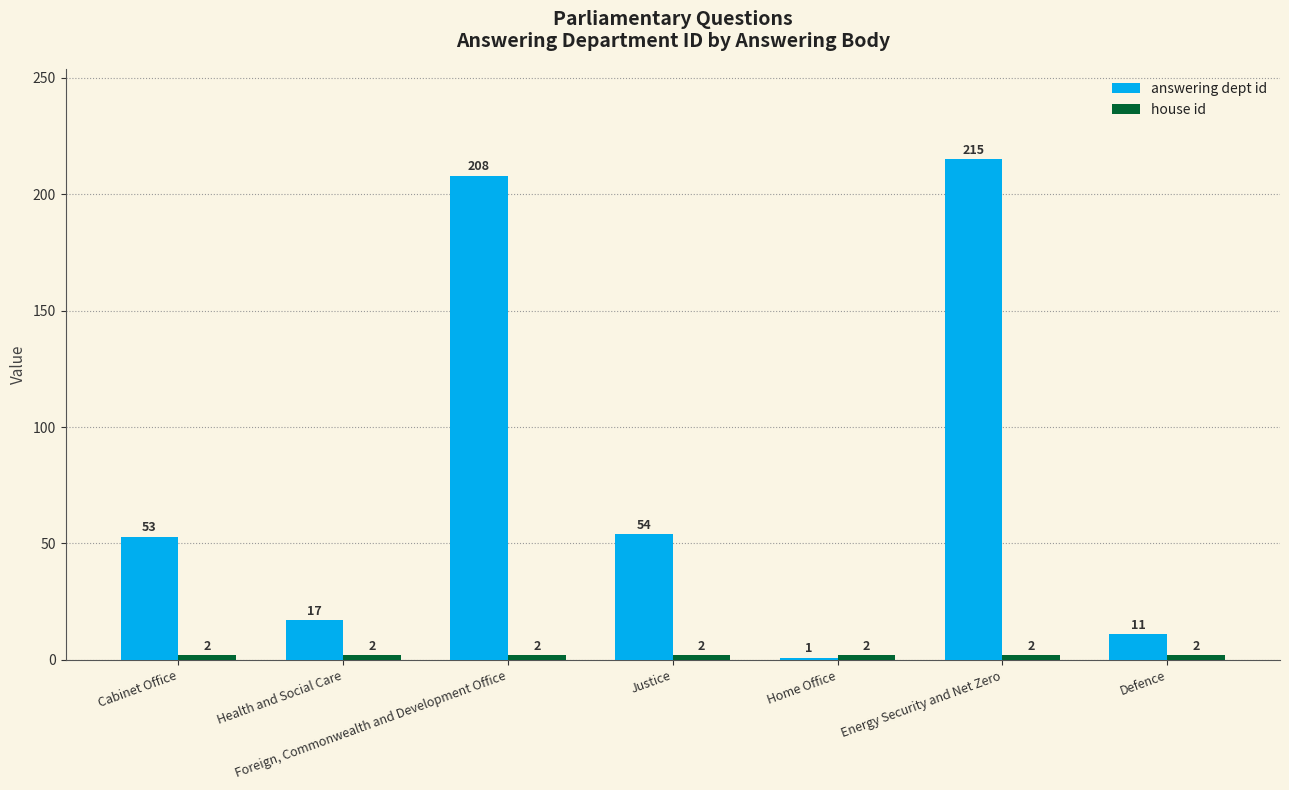

How many values in the answering dept id series are below 53?

3